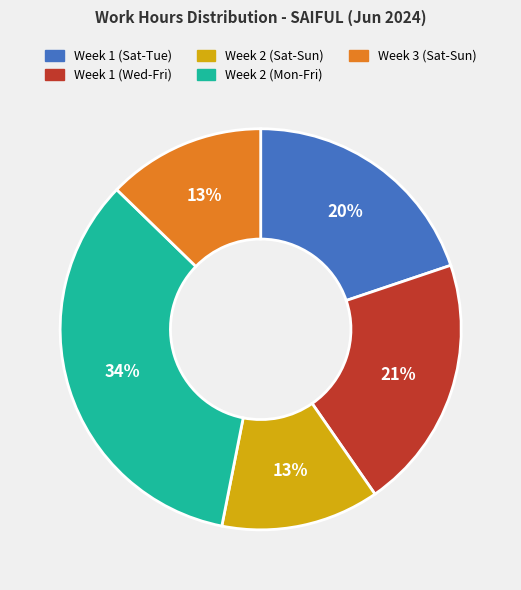

Is there a majority slice in this chart?

No